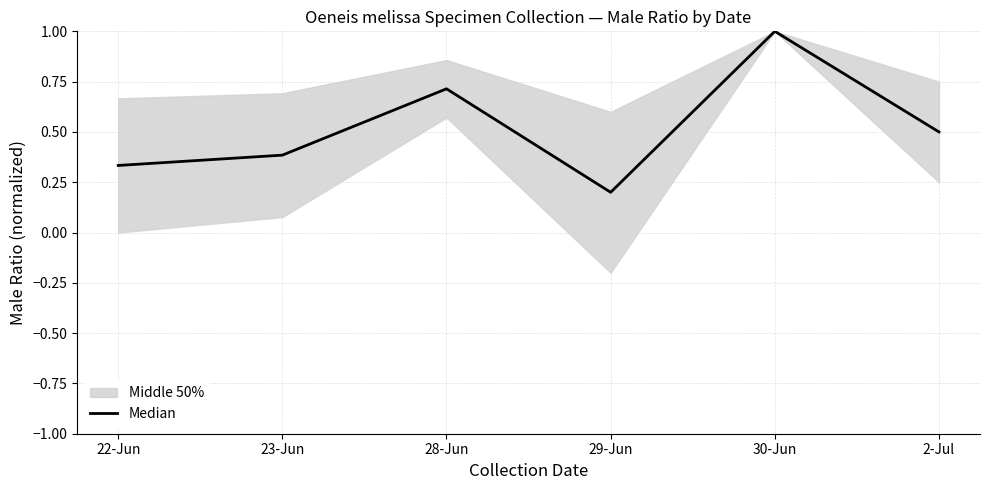

List the labels in order of value, smallest first.

29-Jun, 22-Jun, 23-Jun, 2-Jul, 28-Jun, 30-Jun